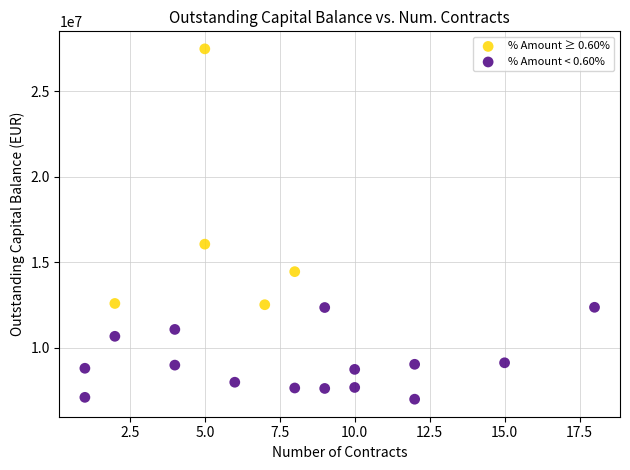

Which series reaches the maximum Y coordinate?

% Amount ≥ 0.60%